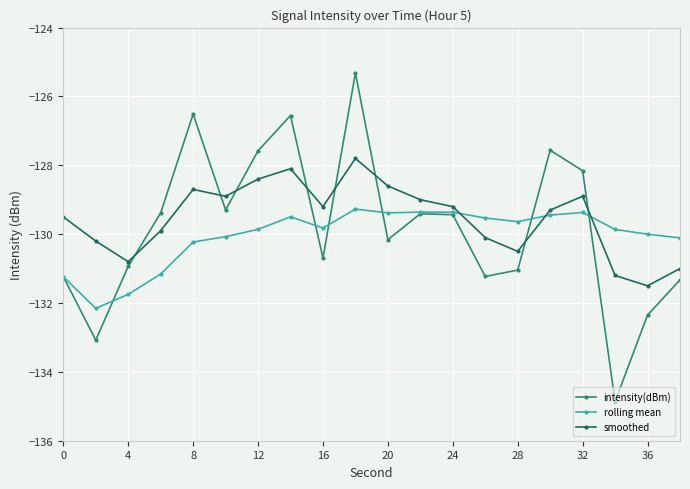

How many distinct data groups are displayed?

3